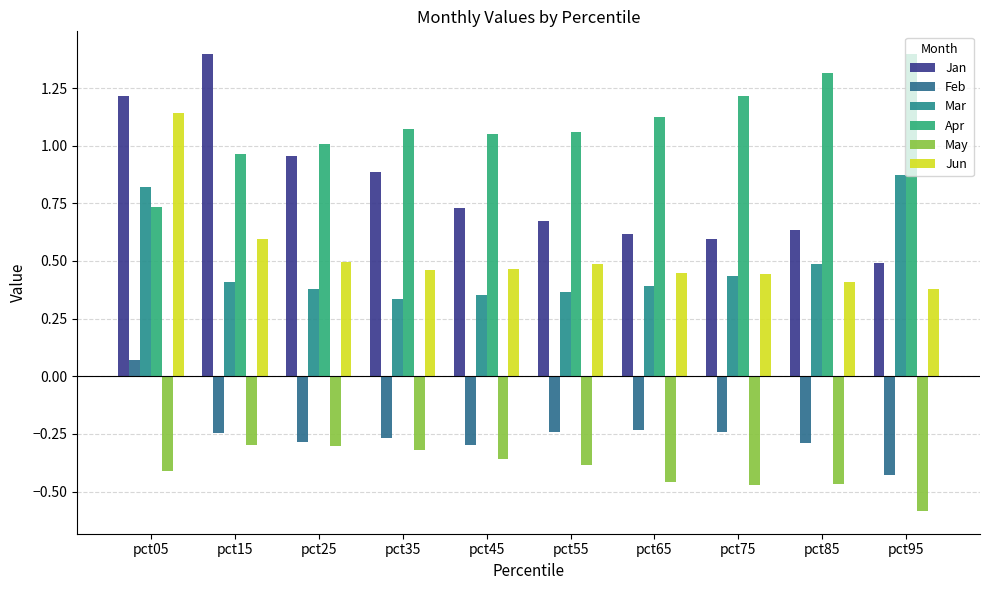

Does the chart contain any negative values?

Yes